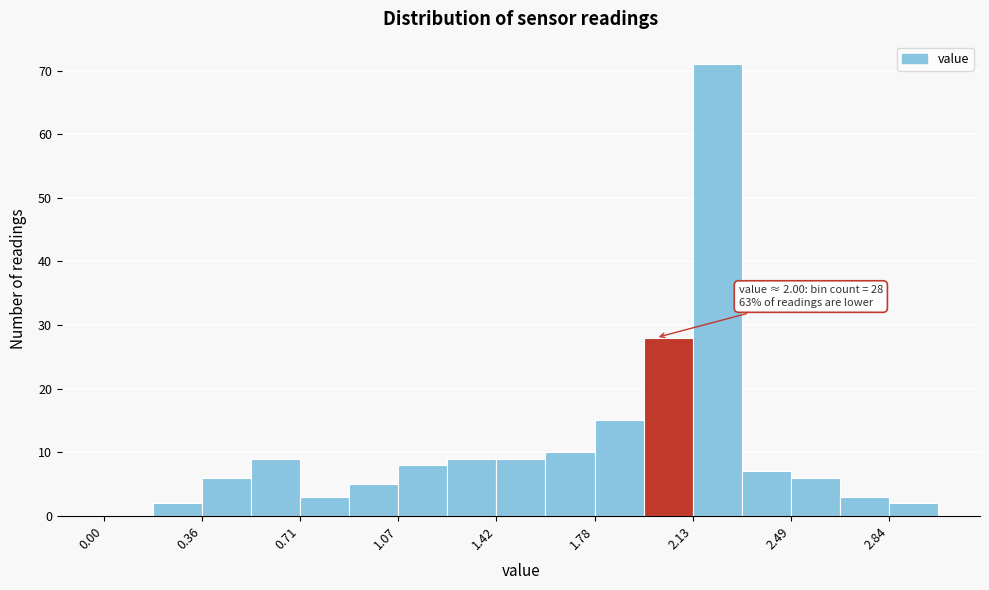

Read against the x-axis, roughly where is the centre of the tallest bar?

2.20